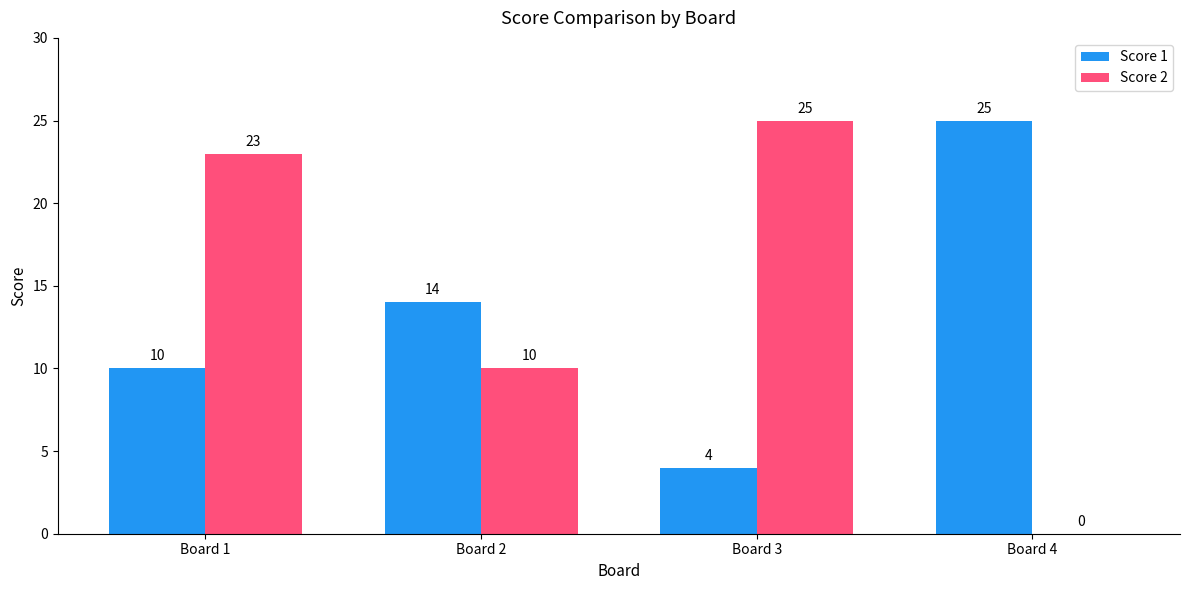

What is the difference between the Score 2 values at Board 3 and Board 1?

2